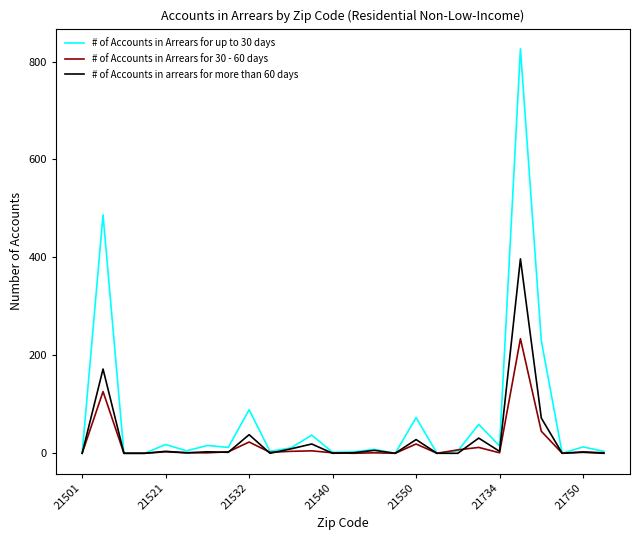

What is the highest value of the # of Accounts in arrears for more than 60 days series?

397